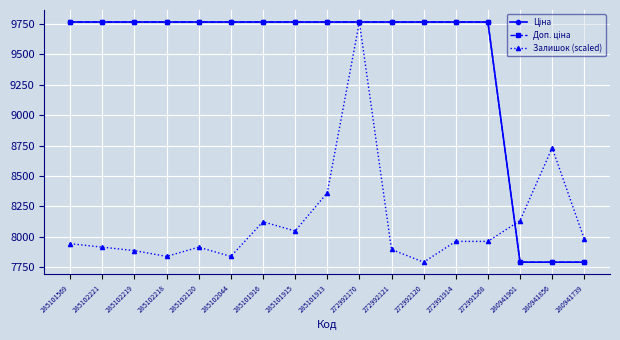

How many times do Залишок (scaled) and Ціна cross each other?

1